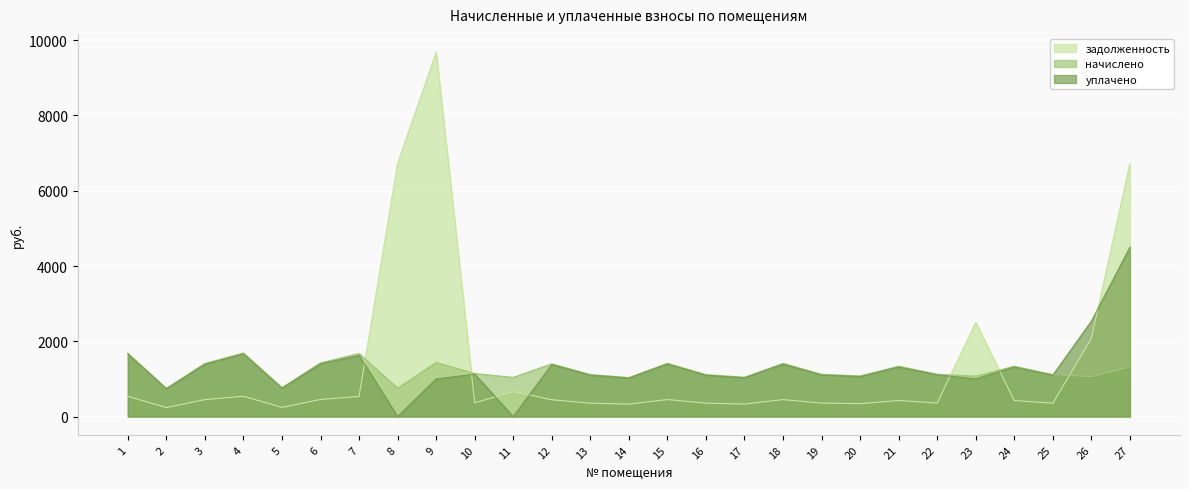

At which category does the chart reach its minimum across all series?

8